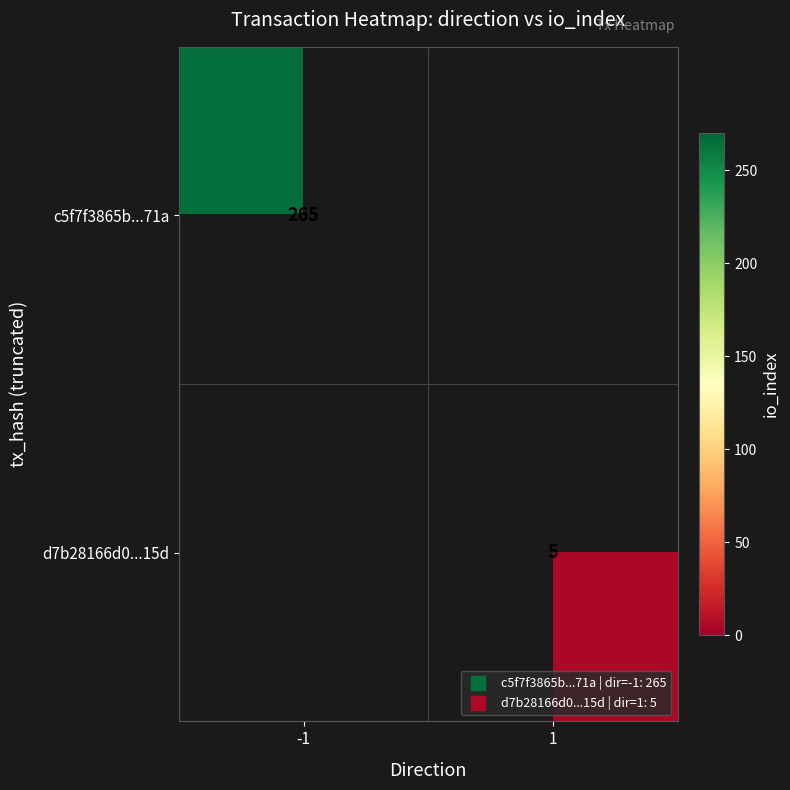

Which series has the largest range (max minus min)?

c5f7f3865b...71a